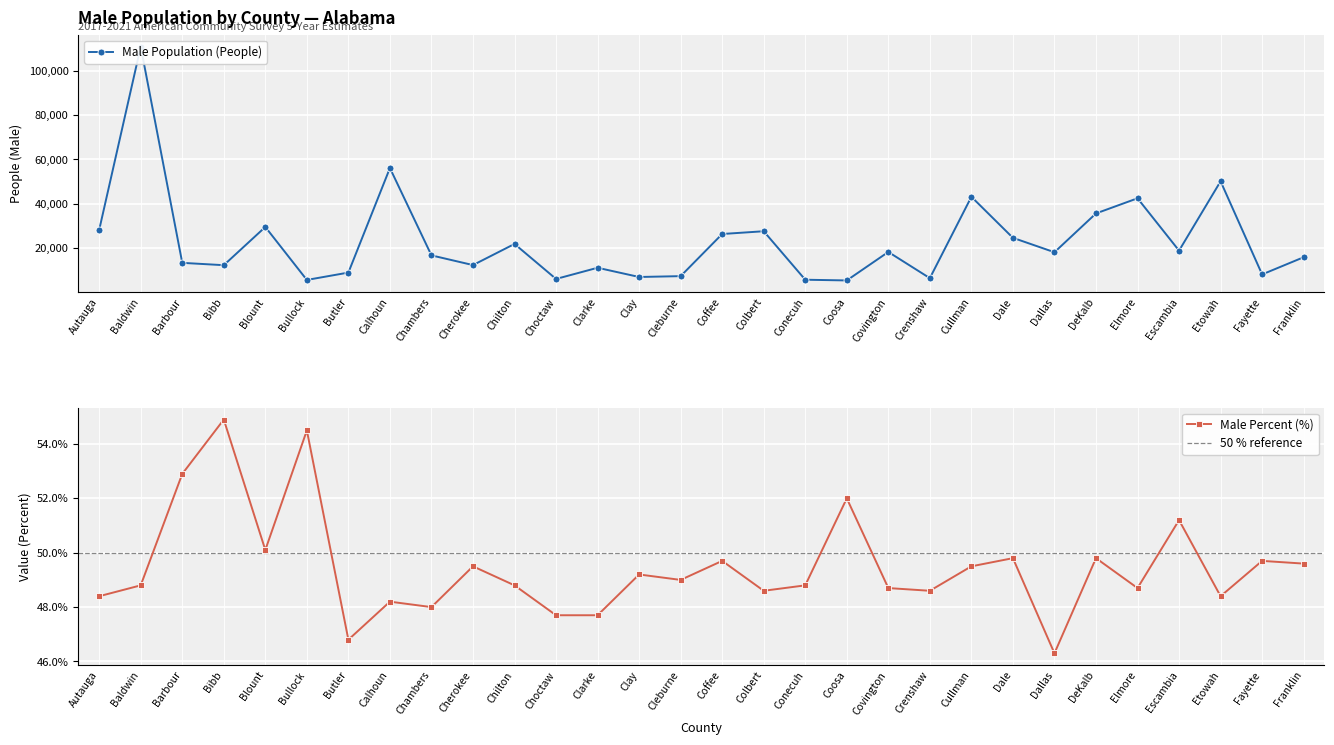

Which series has the largest total across all categories?

Male Population (People)